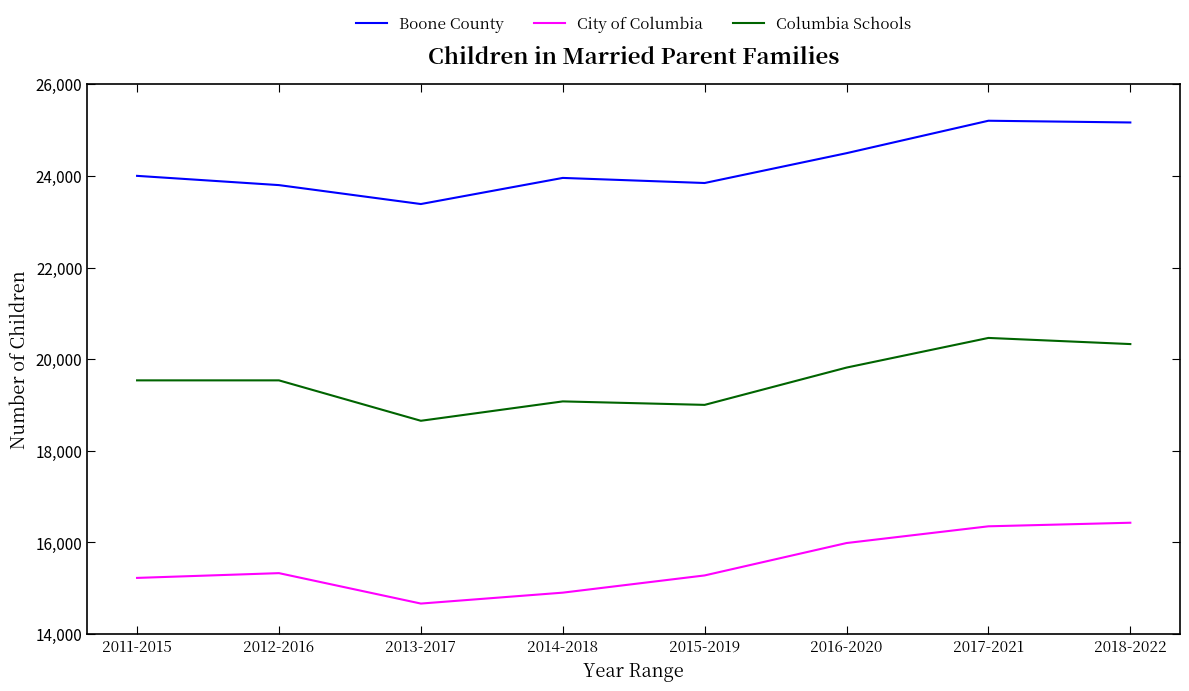

What is the difference between the maximum and minimum values in the Boone County series?

1818